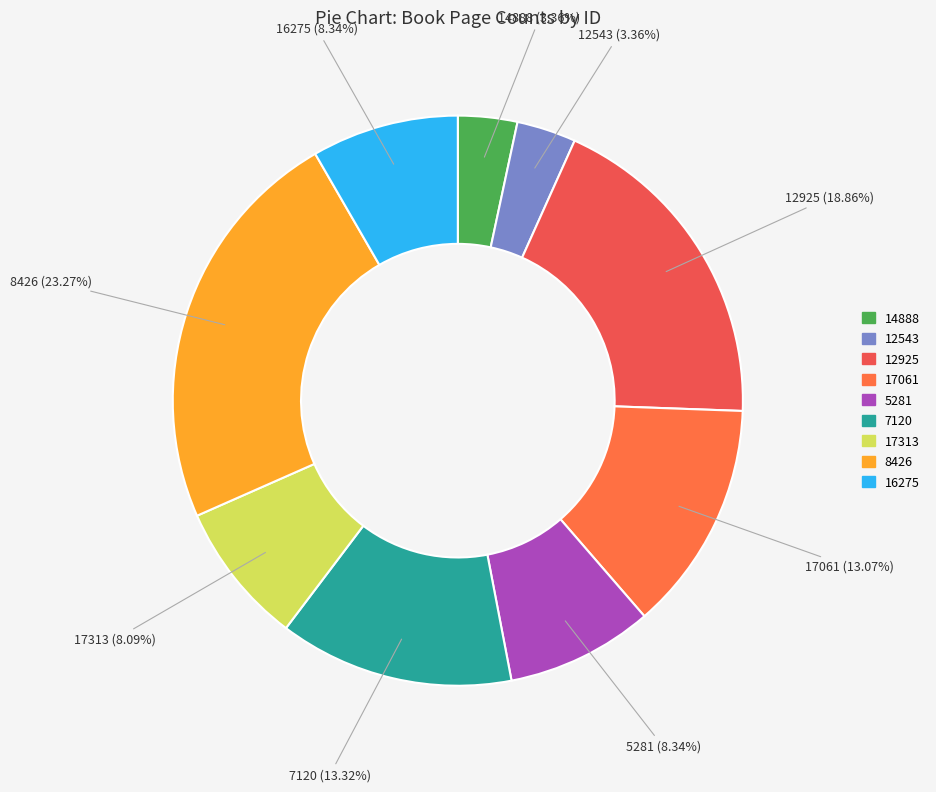

What is the ratio of the value at 8426 to the value at 7120?

1.7